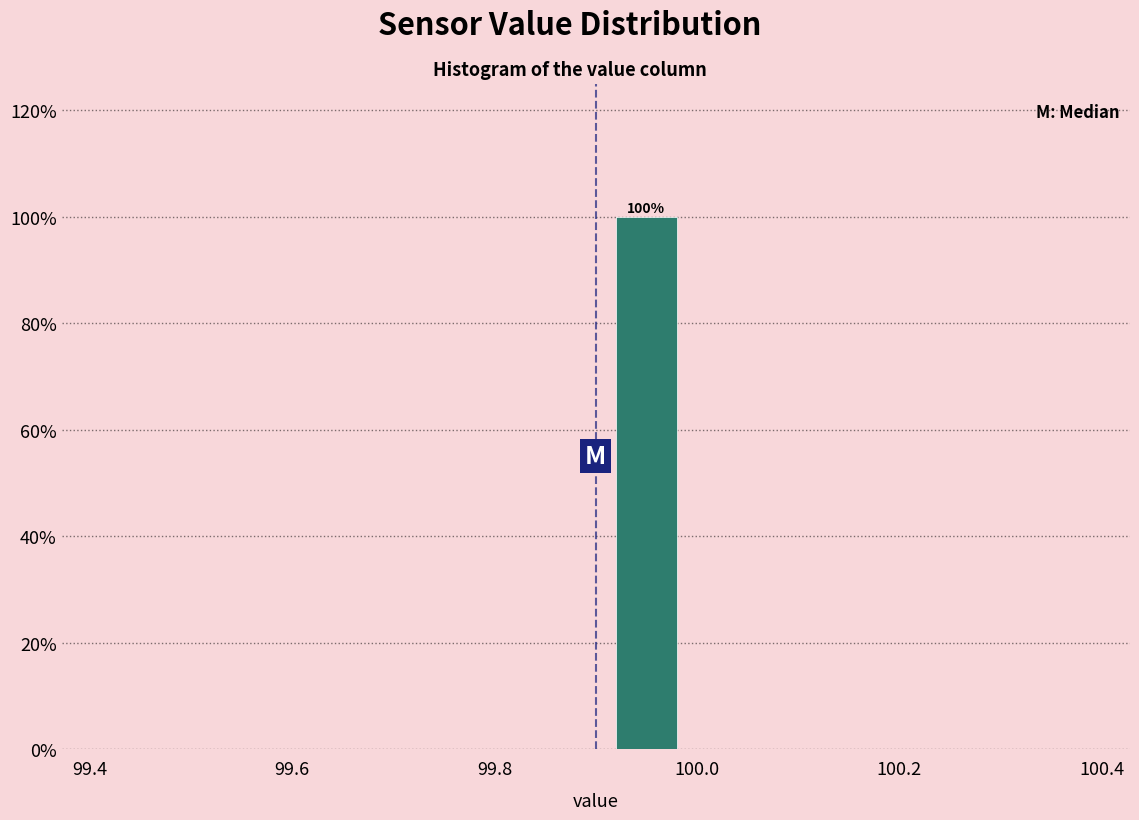

Which range on the x-axis has the tallest bar?

99.9 to 100.0